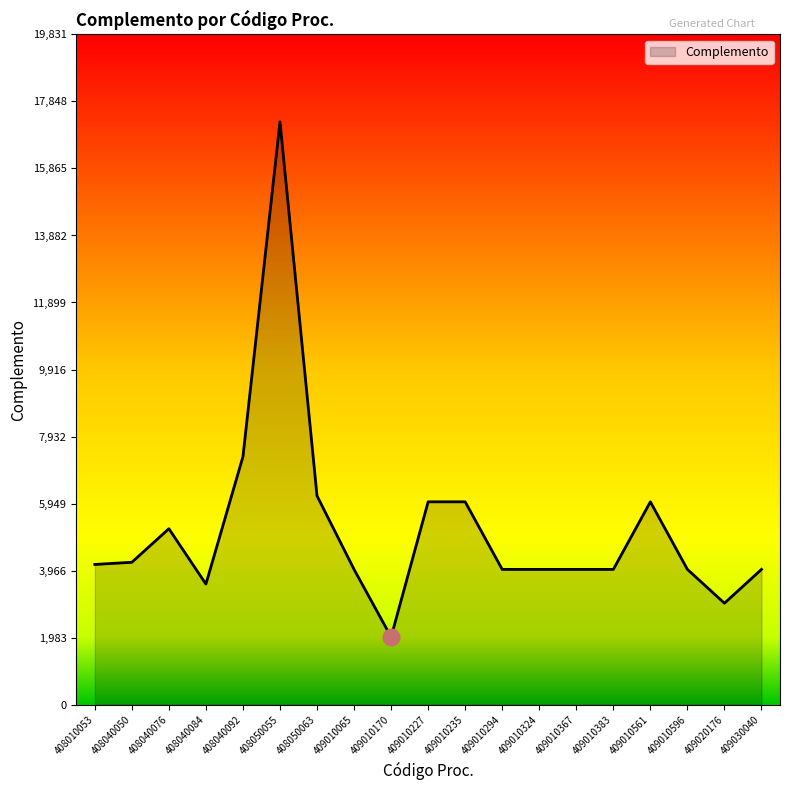

What is the change in value from 408040050 to 409010596?

-210.8